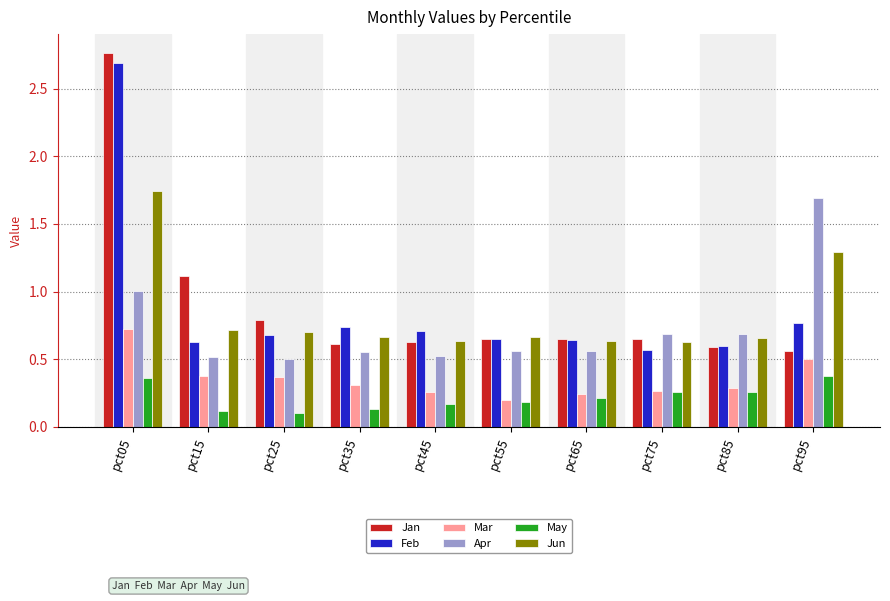

Is the value of Jun at pct05 greater than the value of Apr at pct15?

Yes